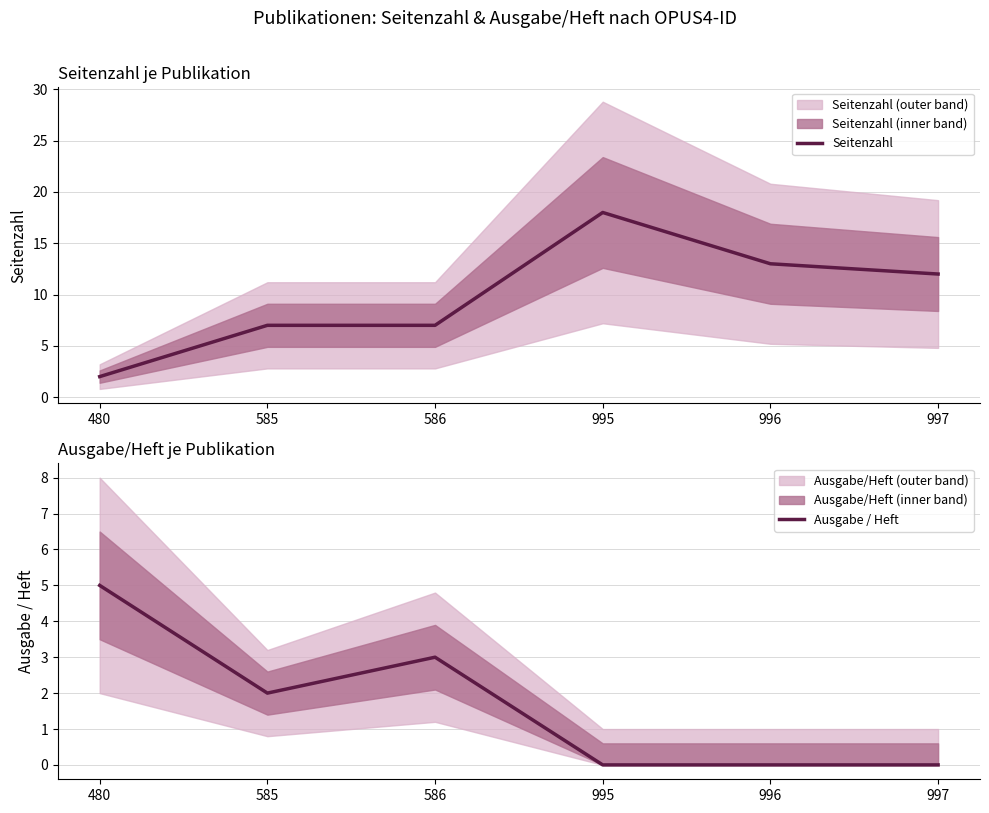

How many series are shown in this chart?

2